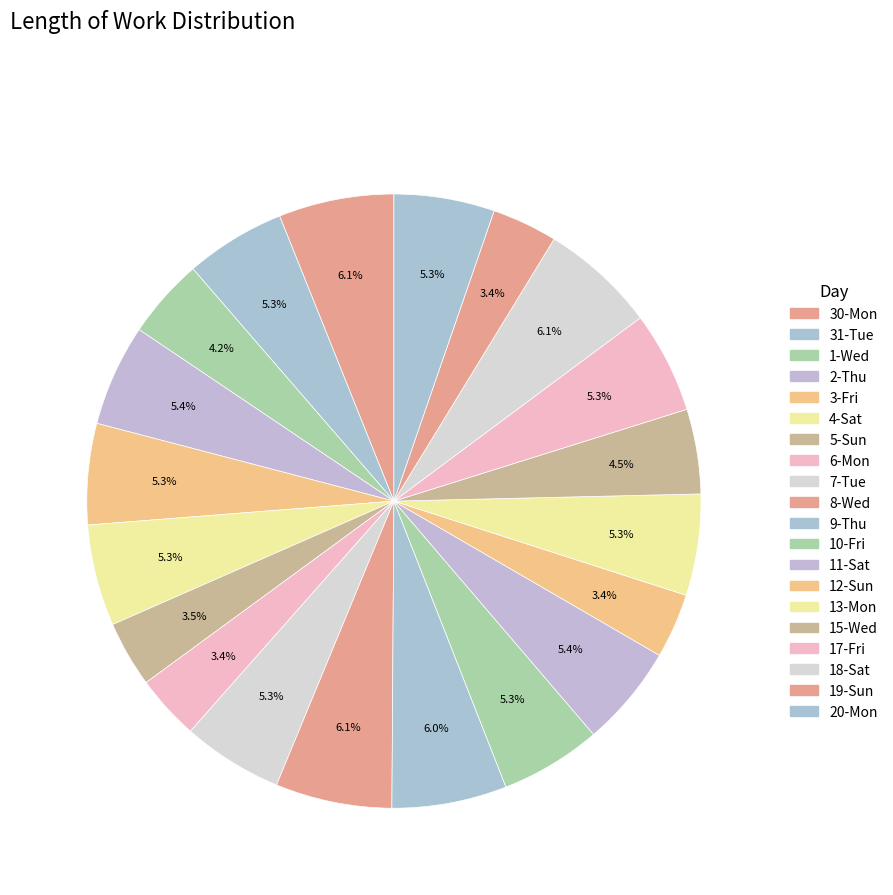

Count the number of slices in the pie.

20